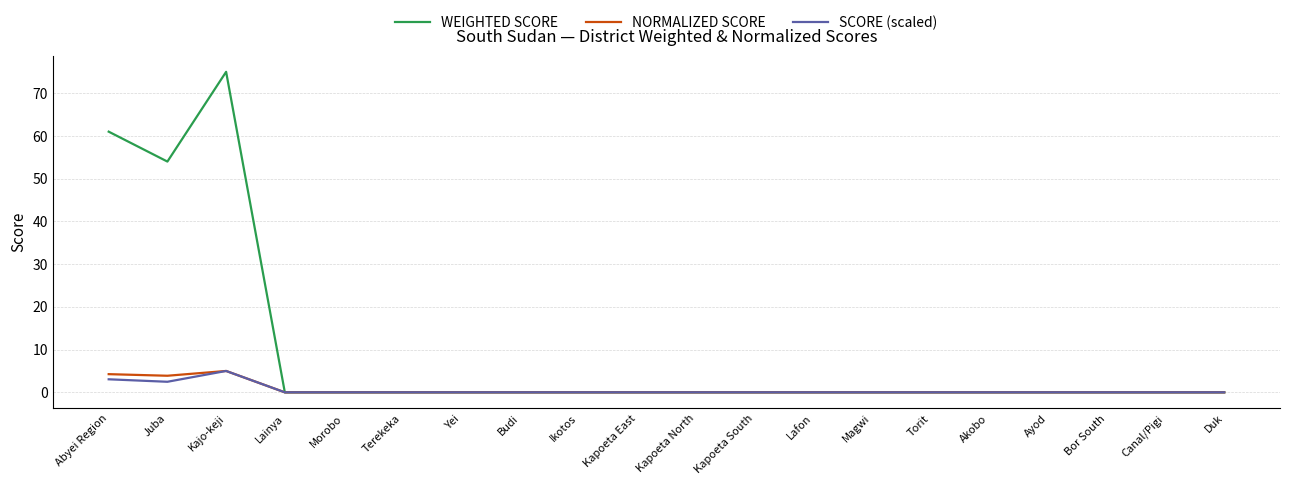

Which category has the highest value across all series?

Kajo-keji